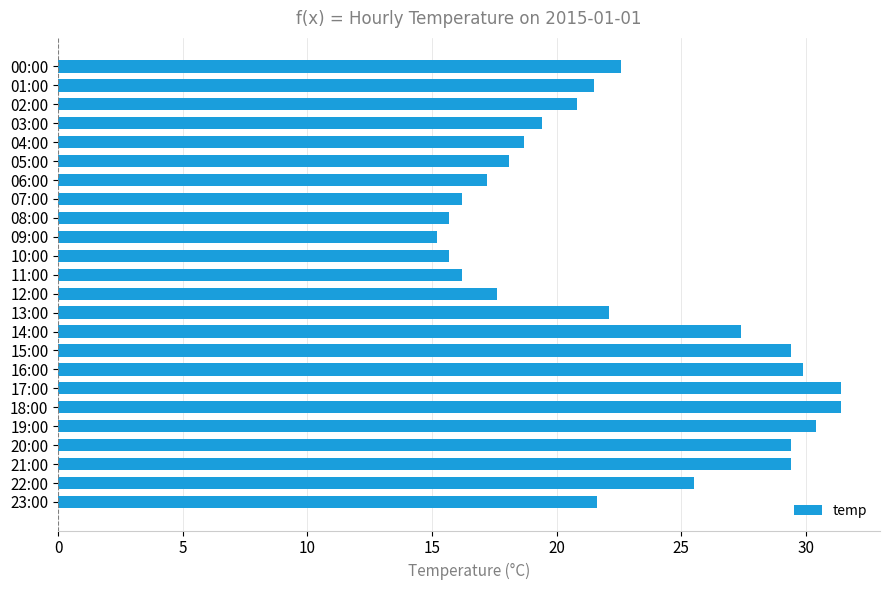

Is it true that the value at 23:00 is 34.7?

False